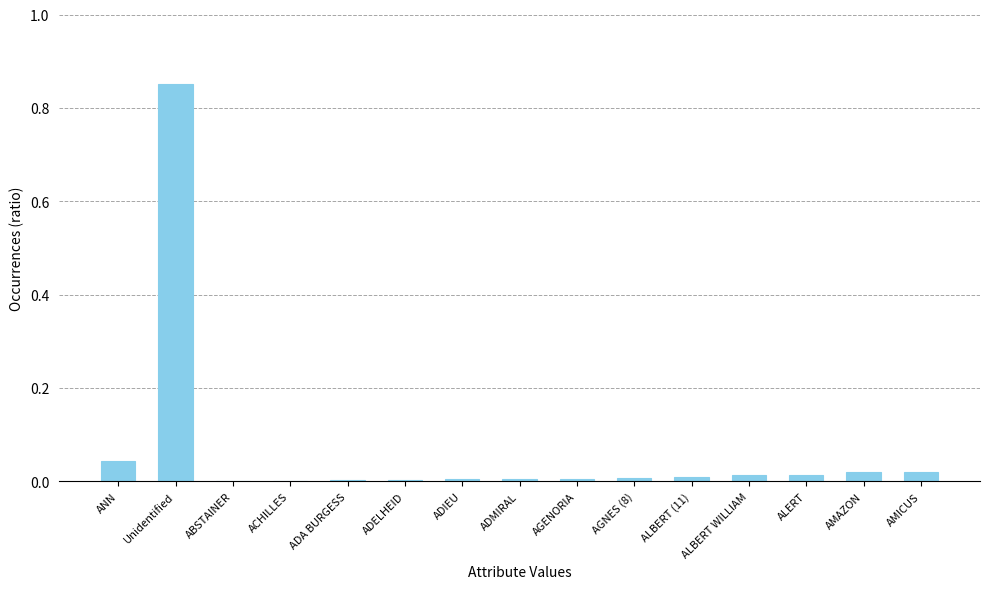

Which has a higher value, ALBERT WILLIAM or ADIEU?

ALBERT WILLIAM